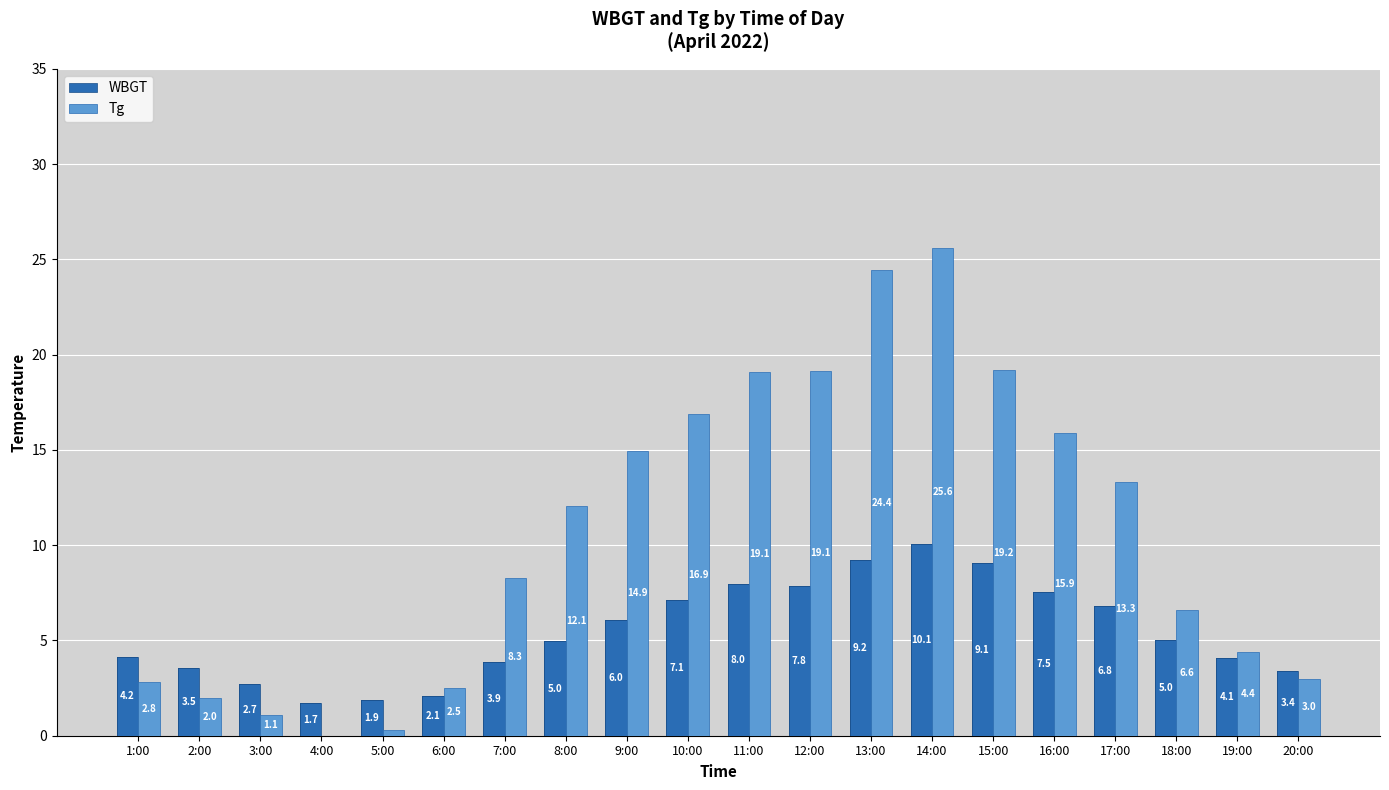

Rank the categories by Tg value from highest to lowest.

14:00, 13:00, 15:00, 12:00, 11:00, 10:00, 16:00, 9:00, 17:00, 8:00, 7:00, 18:00, 19:00, 20:00, 1:00, 6:00, 2:00, 3:00, 5:00, 4:00